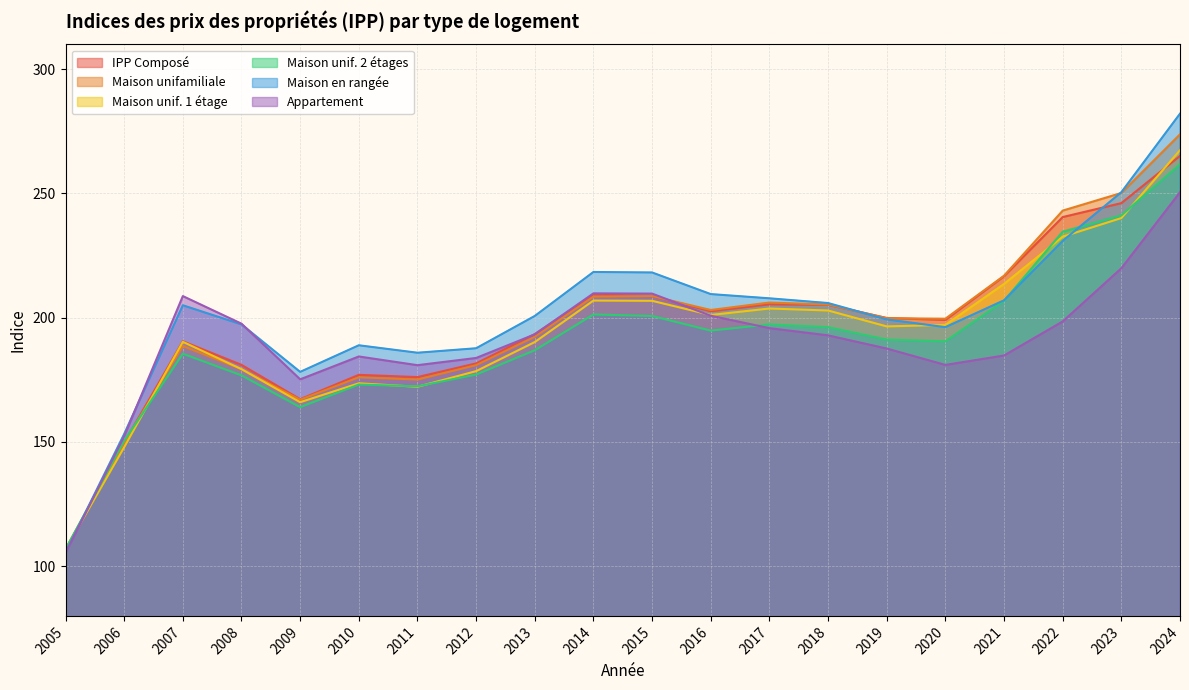

How many values in the Appartement series are below 193?

10